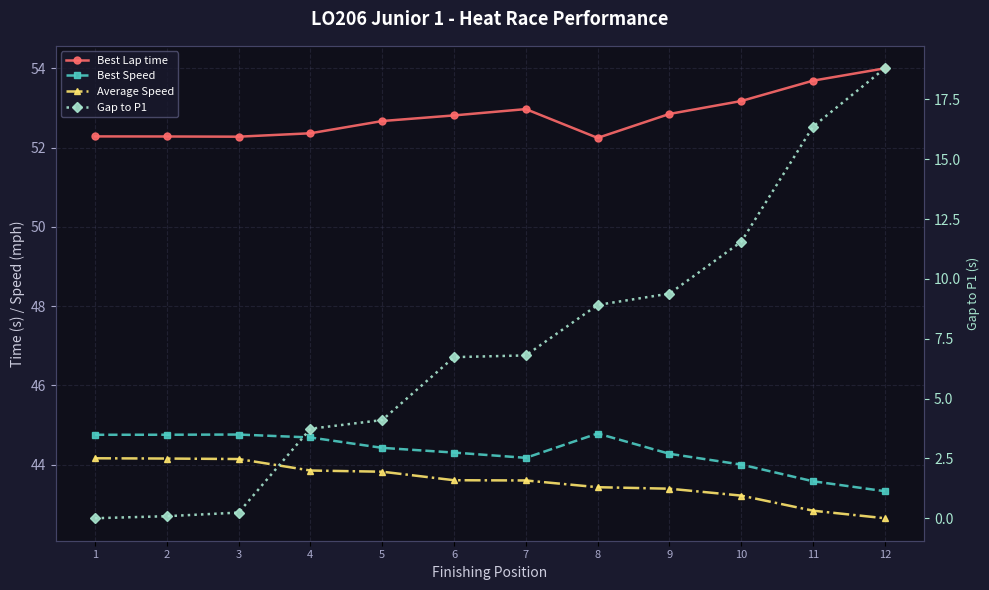

True or false: Gap to P1 and Best Speed intersect in this chart.

False